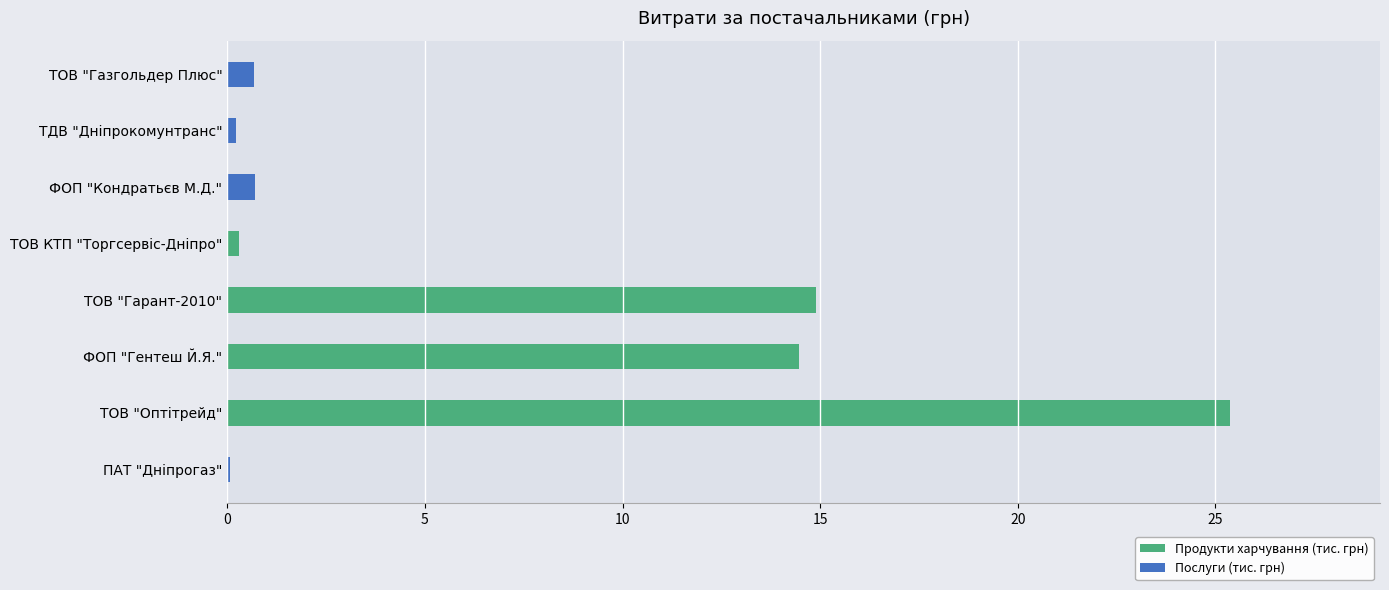

What is the highest value of the Продукти харчування (тис. грн) series?

25.4